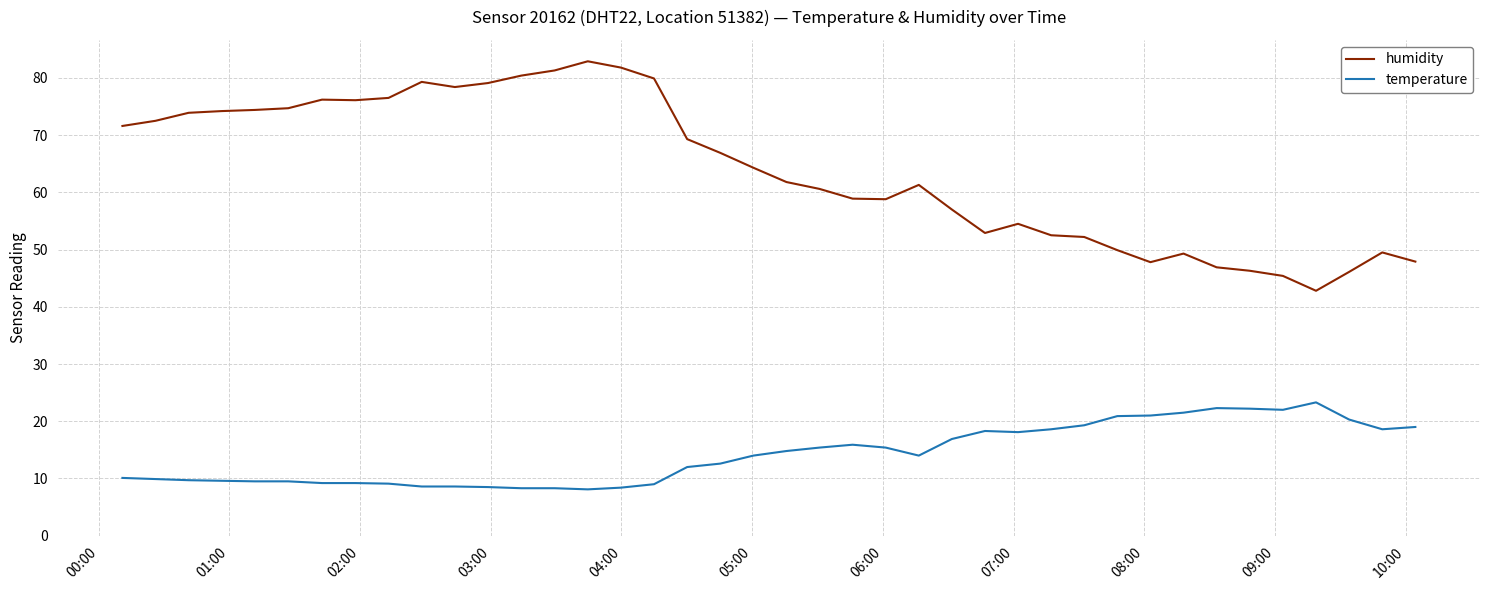

What is the maximum value for temperature?

23.3